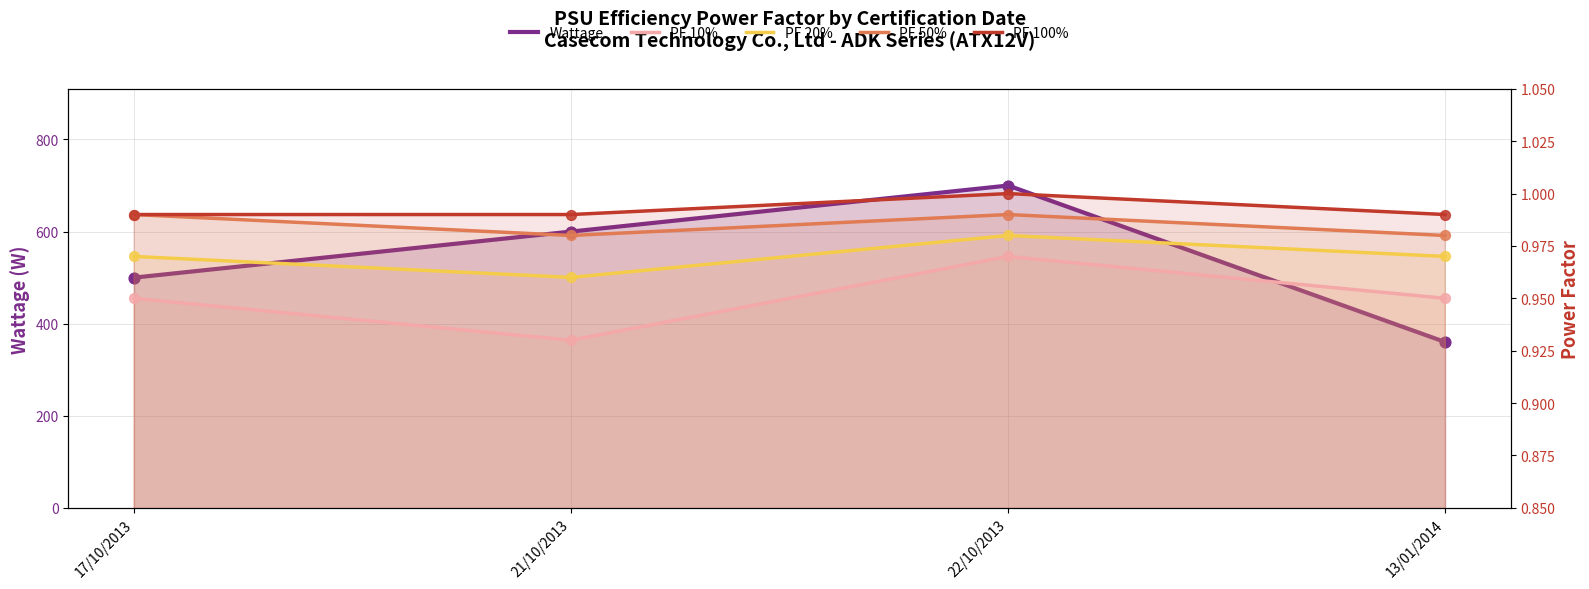

Is the value of PF 20% at 13/01/2014 greater than the value of Wattage at 13/01/2014?

No